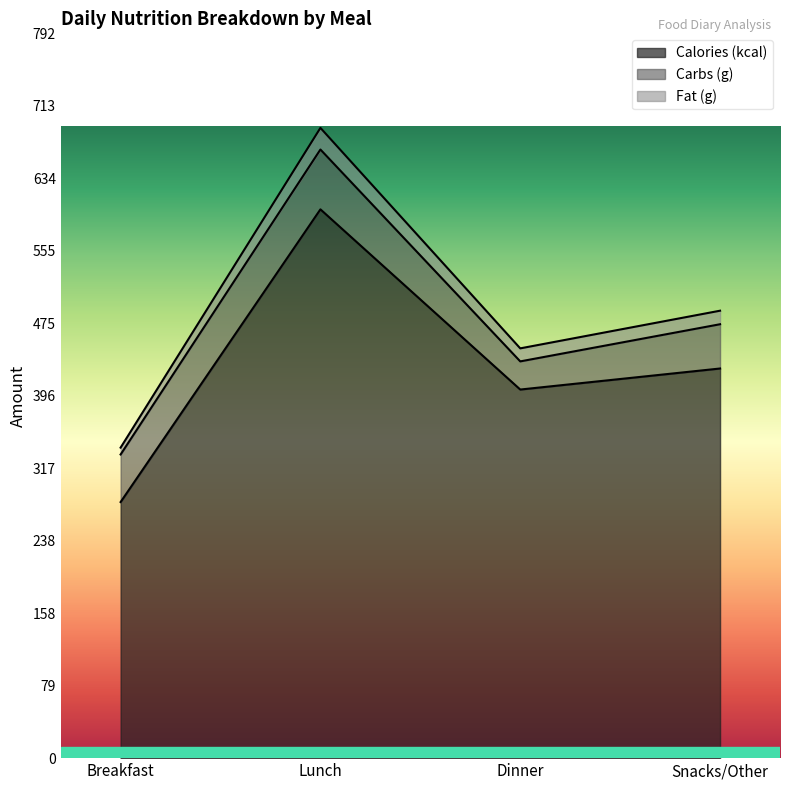

True or false: Fat (g) has a value of 448.0 at Dinner.

True